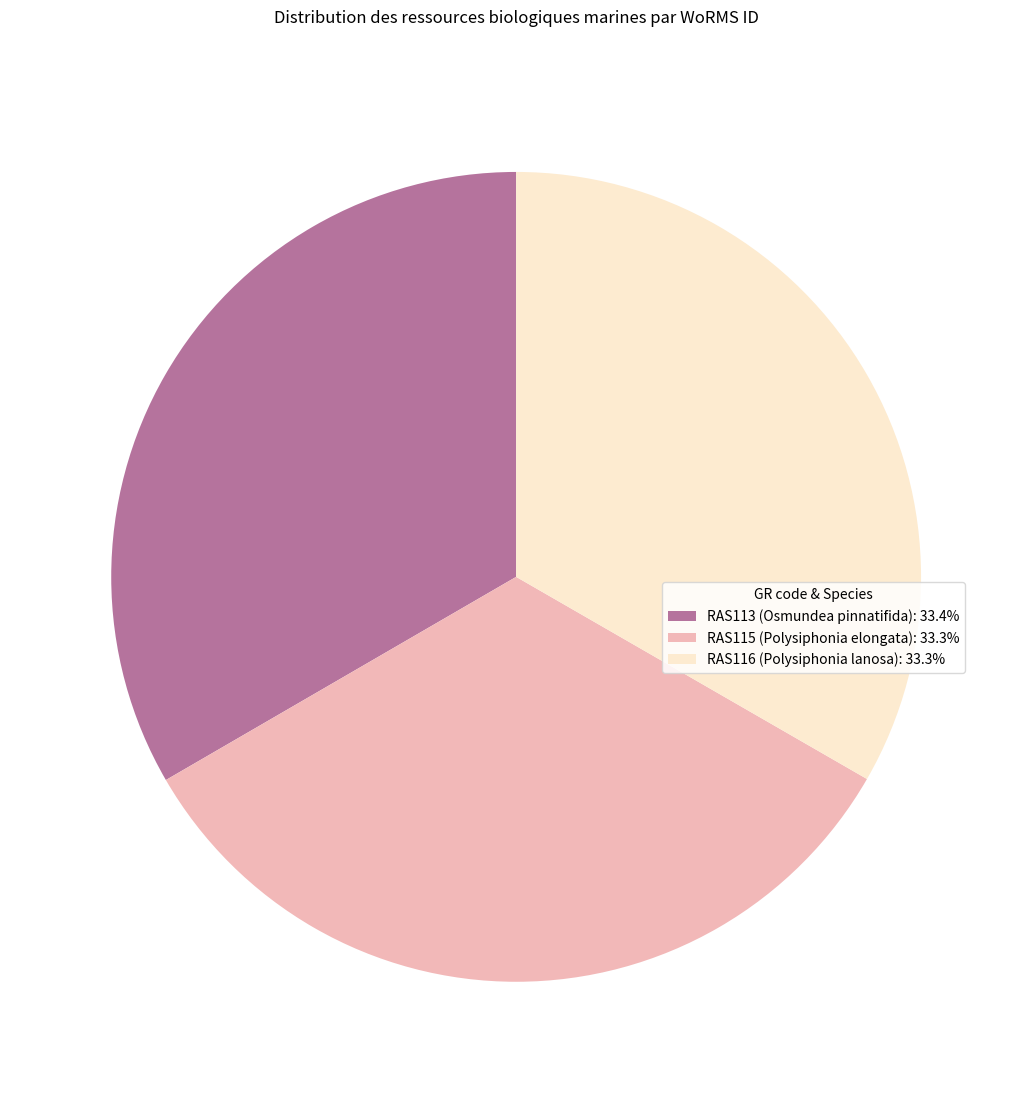

Is there a majority slice in this chart?

No